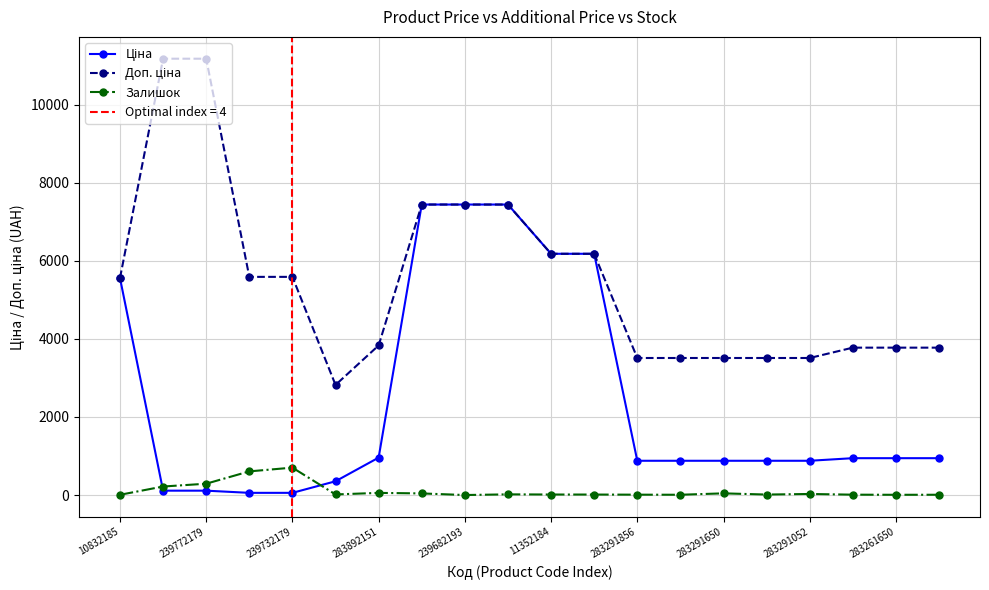

How many lines are shown in the chart?

3